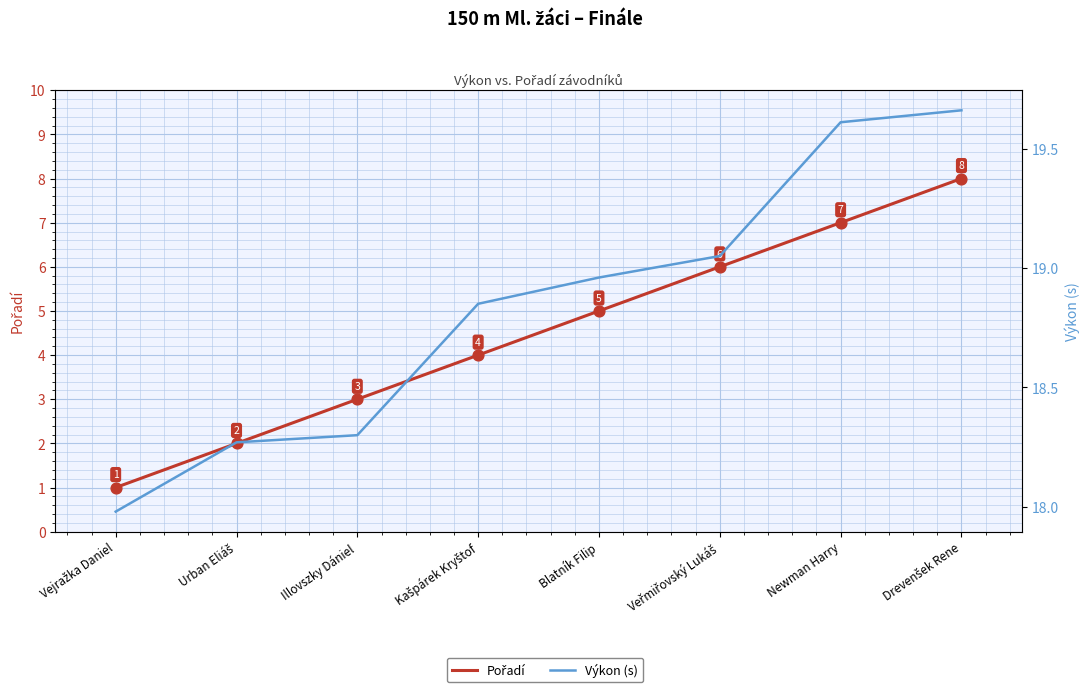

At which category is the sum across all series the highest?

Drevenšek Rene